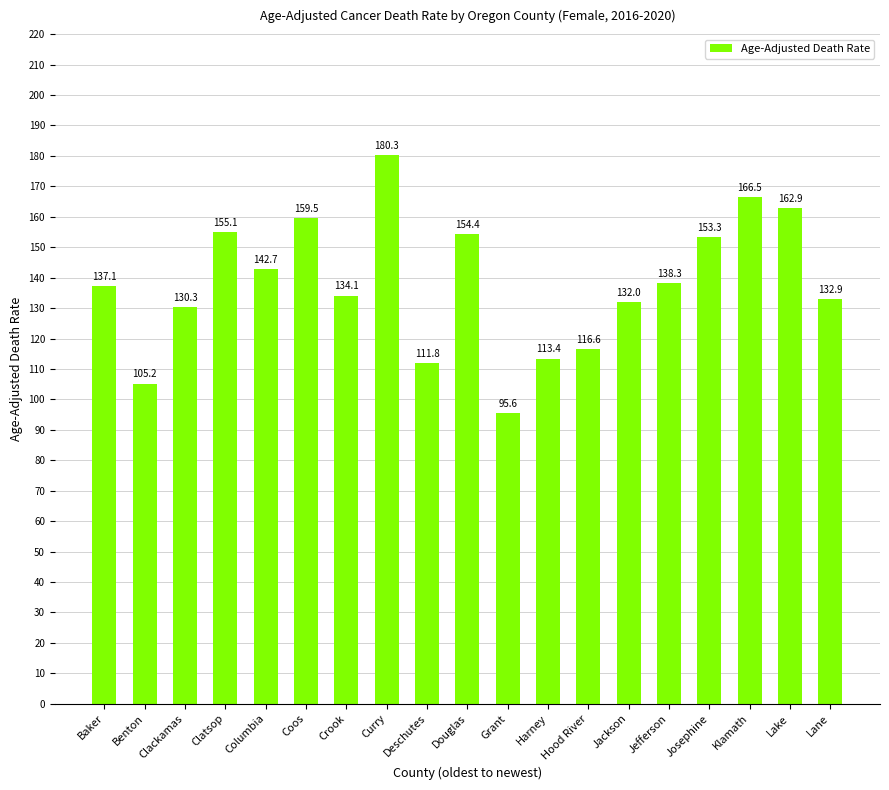

At which label does the data first exceed 137?

Baker